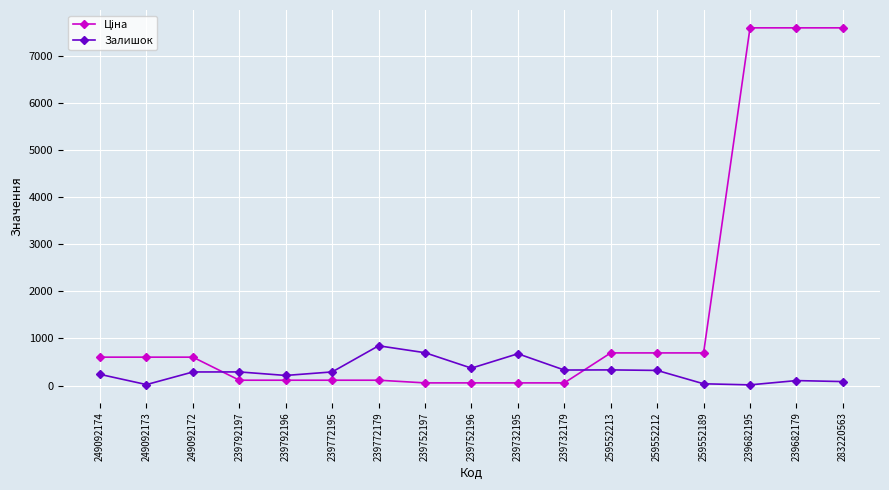

What is the lowest value of the Залишок series?

15.0